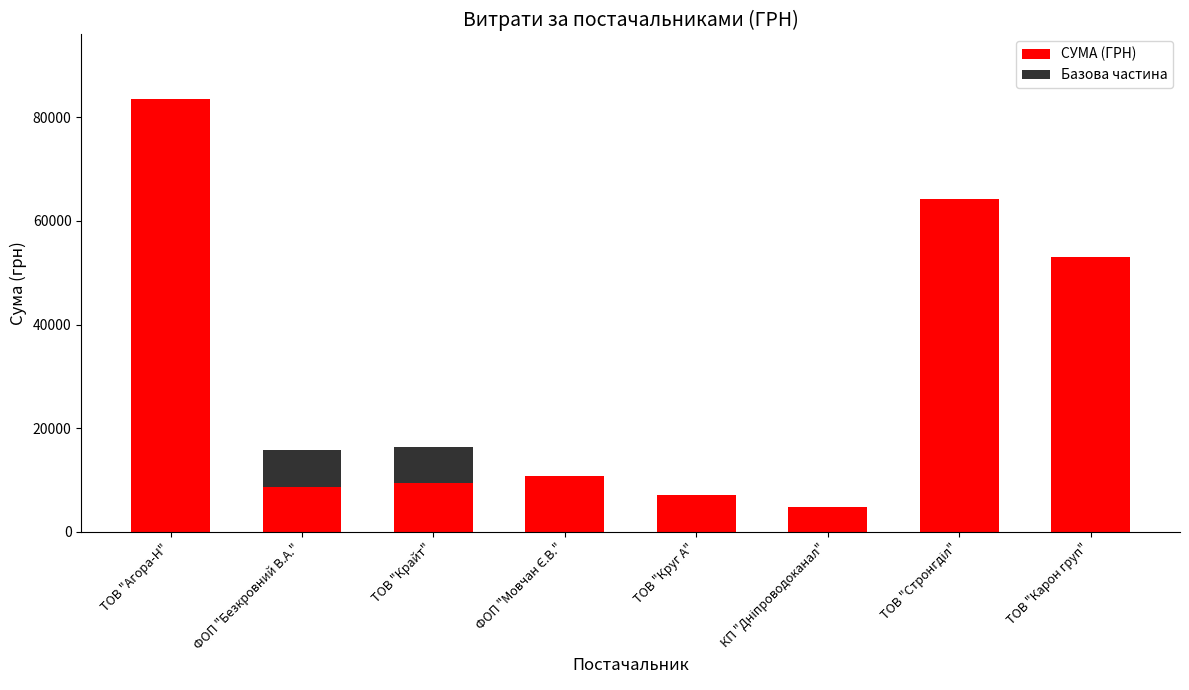

True or false: СУМА (ГРН) has a value of 14127.8 at ФОП "Безкровний В.А.".

False